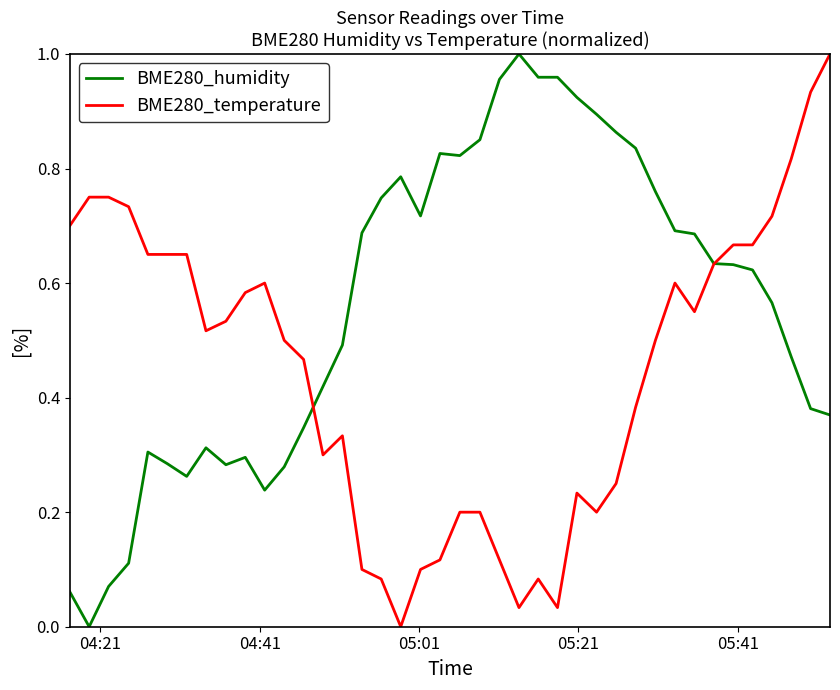

How many intersections are there between BME280_humidity and BME280_temperature?

2